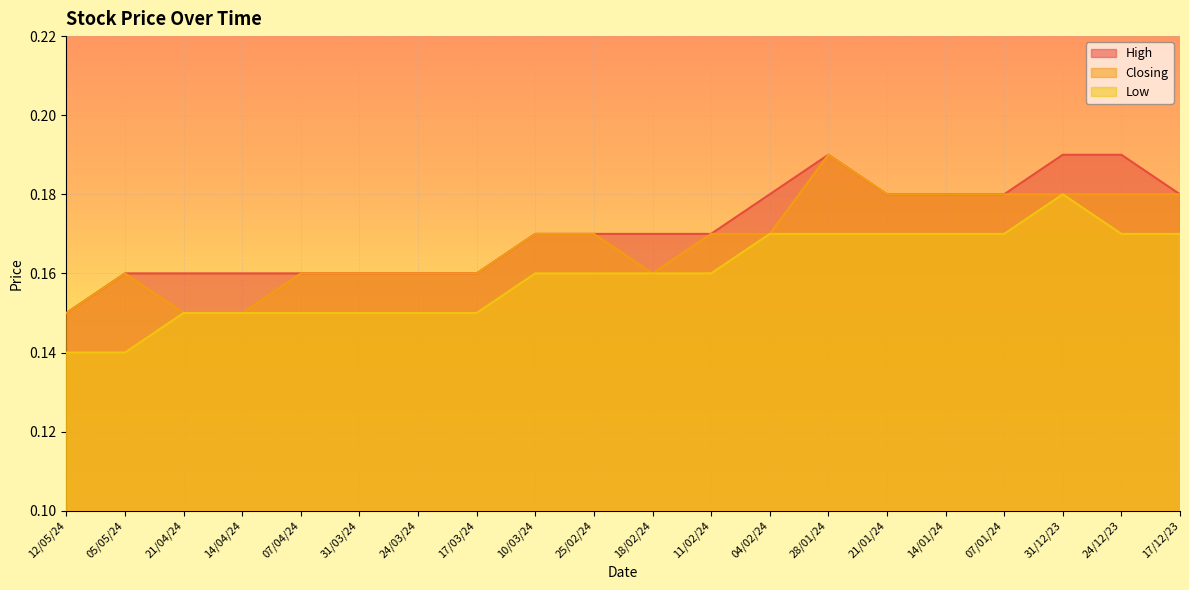

What are all the series names shown in the legend?

High, Closing, Low